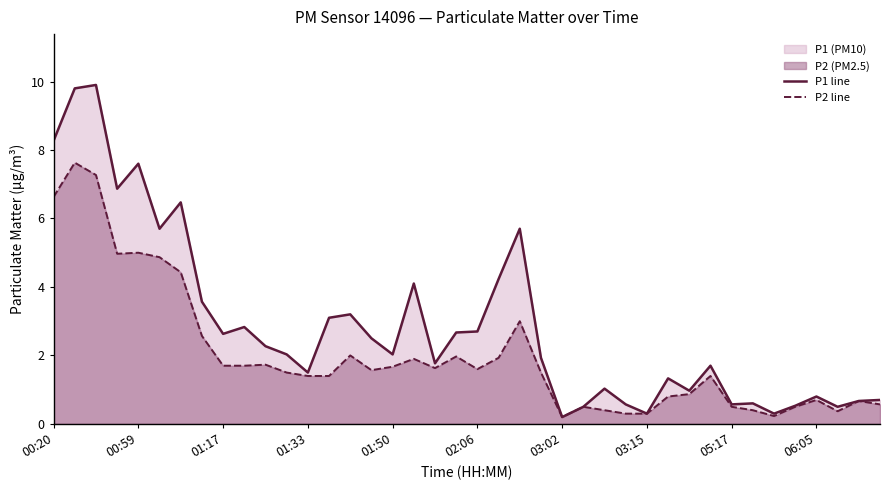

List the series in order of their overall mean, highest first.

P1 line, P2 line